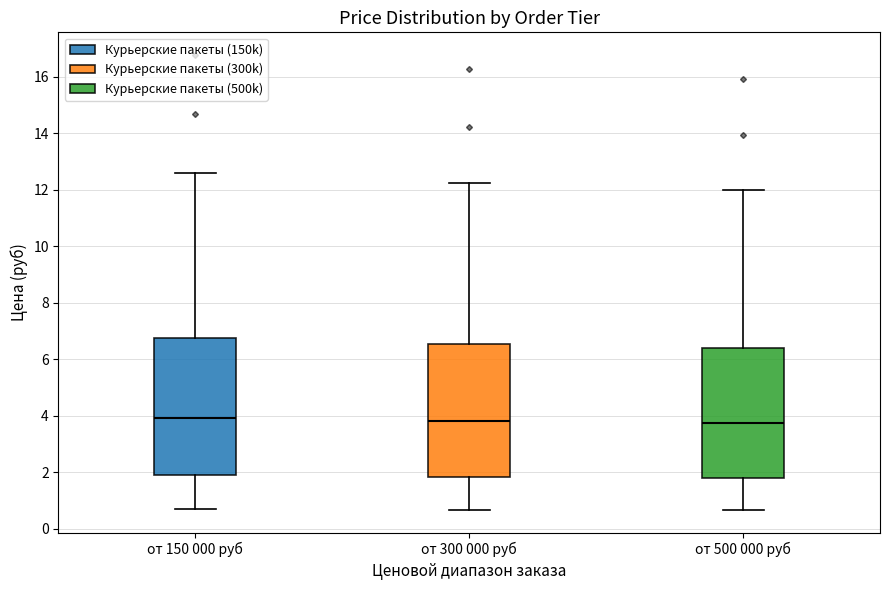

Reading left to right, read every box against the y-axis: the position of its median line, the range the box covers, and the ends of its whiskers. The values are not printed on the chart, so give them approximately, as read against the axis.

от 150 000 руб: median 4.0, box 1.8 to 6.8, whiskers 0.8 to 12.6
от 300 000 руб: median 3.8, box 1.8 to 6.6, whiskers 0.6 to 12.2
от 500 000 руб: median 3.8, box 1.8 to 6.4, whiskers 0.6 to 12.0